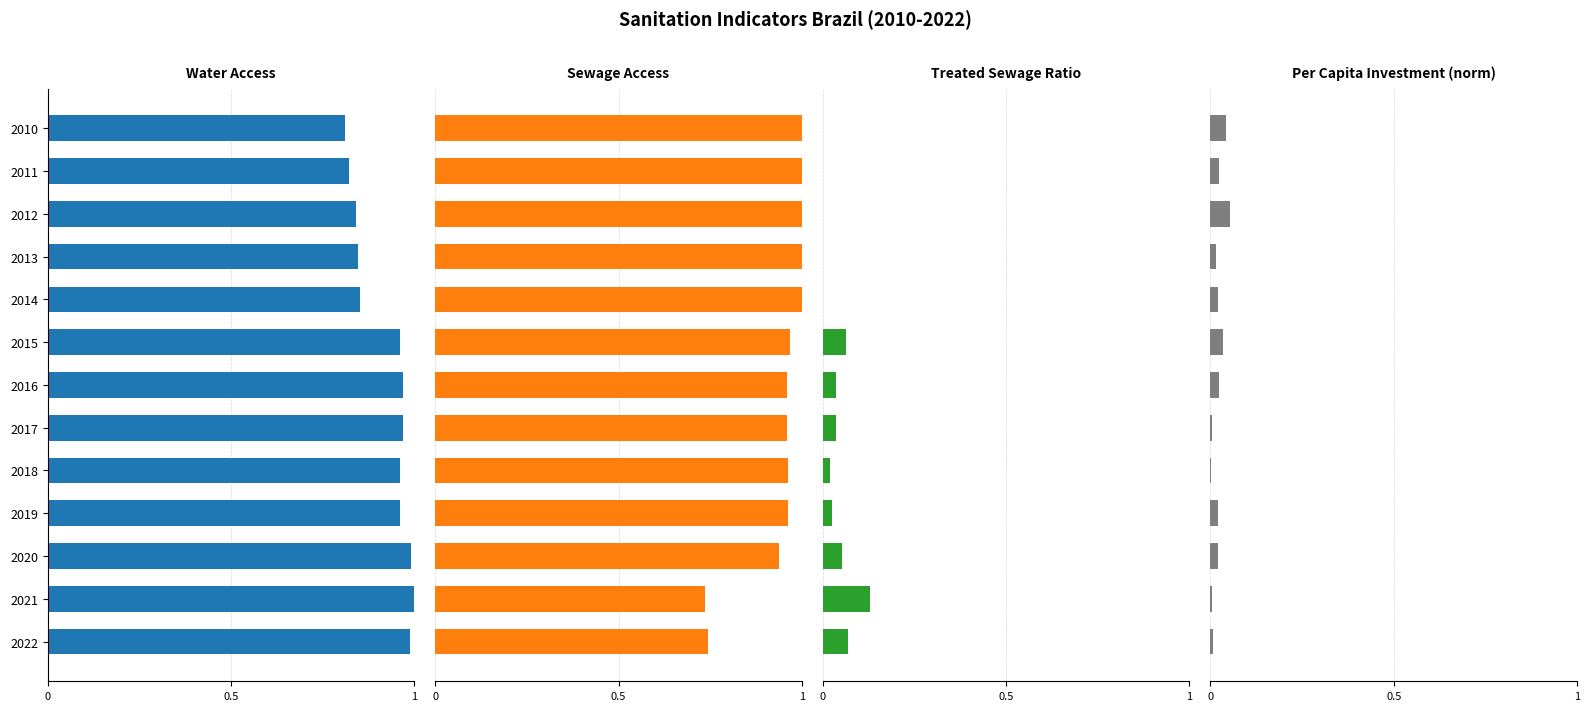

What is the difference between the Sewage Access values at 2022 and 2017?

0.2